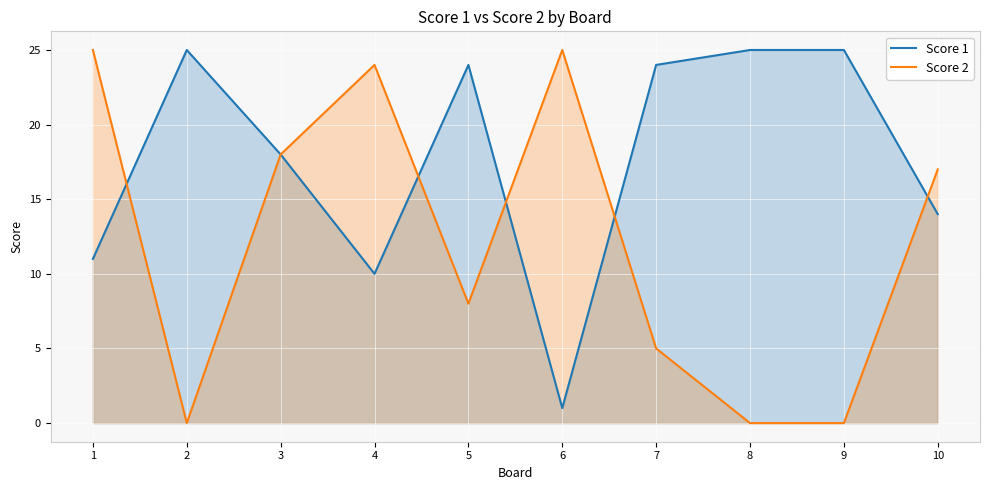

What is the difference between the second highest and second lowest values in the Score 2 series?

25